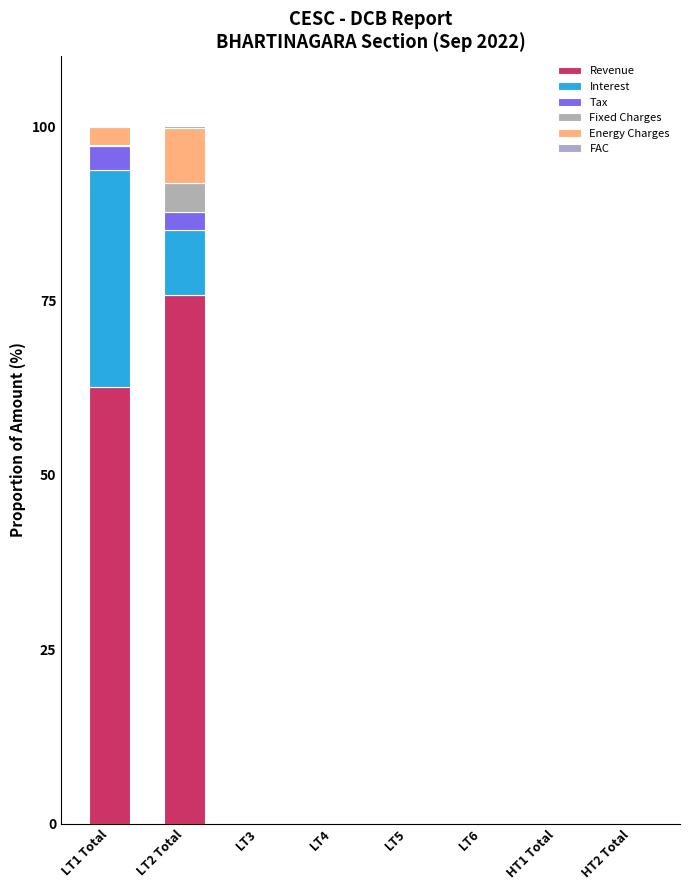

Are the bars horizontal?

No